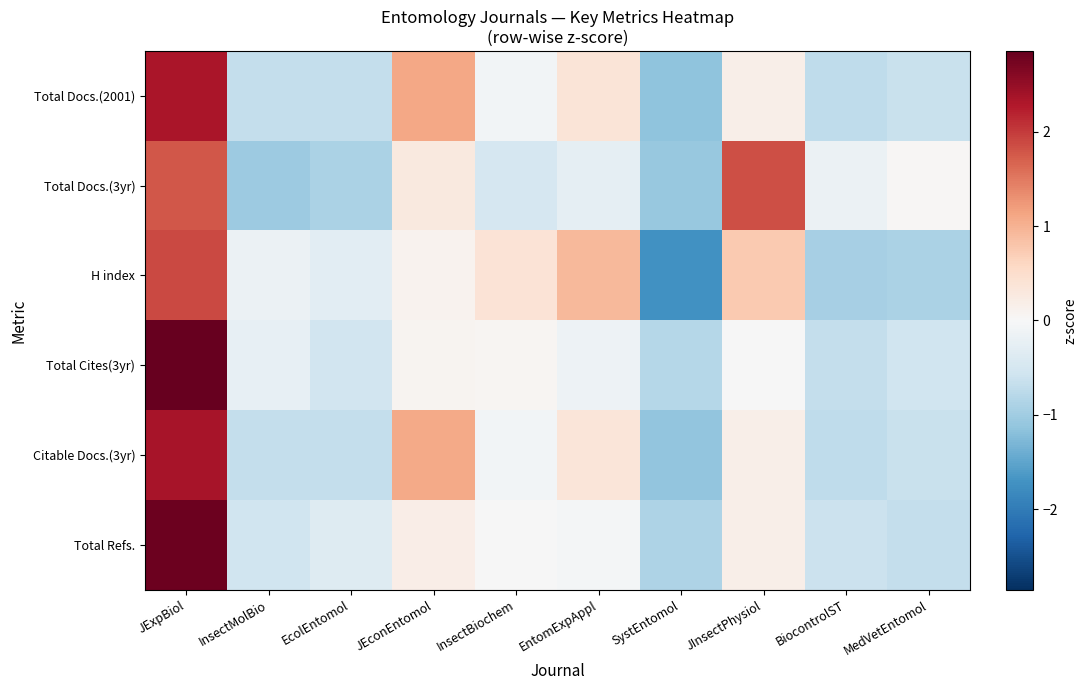

Reading left to right, what are all the values shown in this chart?

Total Docs.(2001): JExpBiol=2.3	InsectMolBio=-0.7	EcolEntomol=-0.7	JEconEntomol=1.1	InsectBiochem=-0.1	EntomExpAppl=0.4	SystEntomol=-1.1	JInsectPhysiol=0.2	BiocontrolST=-0.7	MedVetEntomol=-0.6
Total Docs.(3yr): JExpBiol=1.8	InsectMolBio=-1.0	EcolEntomol=-0.9	JEconEntomol=0.3	InsectBiochem=-0.5	EntomExpAppl=-0.3	SystEntomol=-1.1	JInsectPhysiol=1.8	BiocontrolST=-0.2	MedVetEntomol=0.0
H index: JExpBiol=1.9	InsectMolBio=-0.2	EcolEntomol=-0.3	JEconEntomol=0.1	InsectBiochem=0.4	EntomExpAppl=0.9	SystEntomol=-1.7	JInsectPhysiol=0.7	BiocontrolST=-0.9	MedVetEntomol=-0.9
Total Cites(3yr): JExpBiol=2.9	InsectMolBio=-0.2	EcolEntomol=-0.6	JEconEntomol=0.1	InsectBiochem=0.1	EntomExpAppl=-0.1	SystEntomol=-0.8	JInsectPhysiol=-0.0	BiocontrolST=-0.7	MedVetEntomol=-0.6
Citable Docs.(3yr): JExpBiol=2.3	InsectMolBio=-0.7	EcolEntomol=-0.7	JEconEntomol=1.1	InsectBiochem=-0.1	EntomExpAppl=0.4	SystEntomol=-1.1	JInsectPhysiol=0.2	BiocontrolST=-0.7	MedVetEntomol=-0.6
Total Refs.: JExpBiol=2.8	InsectMolBio=-0.6	EcolEntomol=-0.4	JEconEntomol=0.2	InsectBiochem=-0.0	EntomExpAppl=-0.1	SystEntomol=-0.9	JInsectPhysiol=0.2	BiocontrolST=-0.6	MedVetEntomol=-0.7